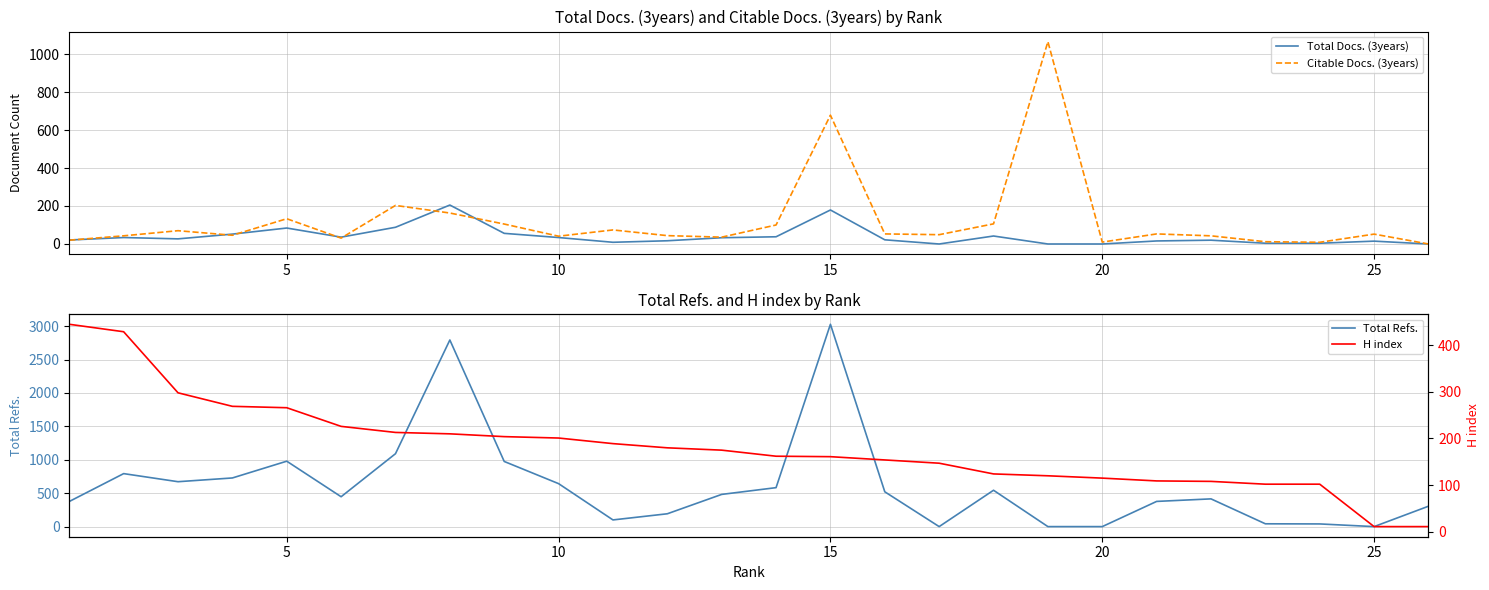

What is the total value across all series at 10?

1067